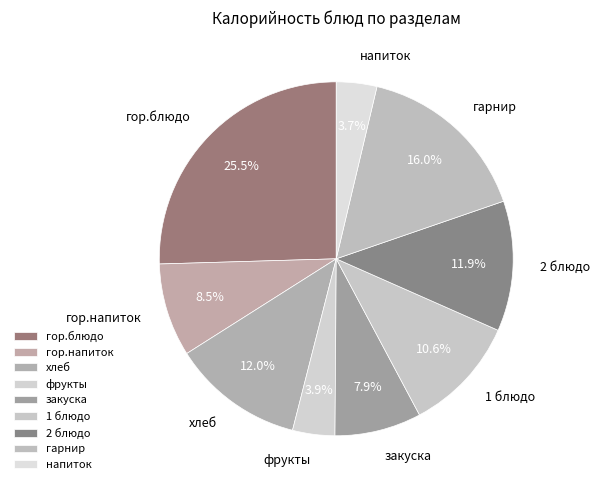

What is the ratio of the value at гарнир to the value at закуска?

2.0